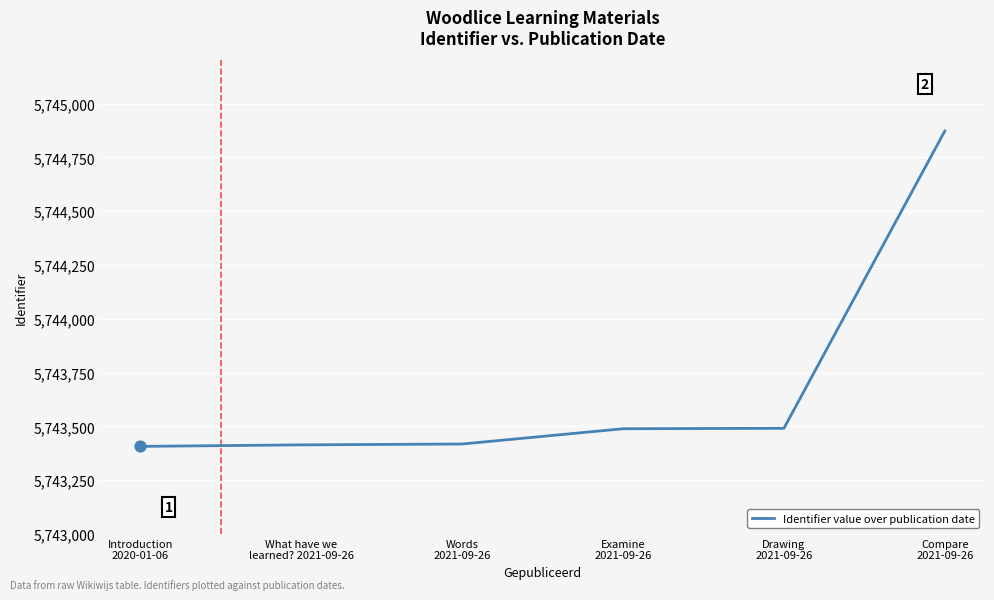

Between Examine
2021-09-26 and Introduction
2020-01-06, which is larger?

Examine
2021-09-26